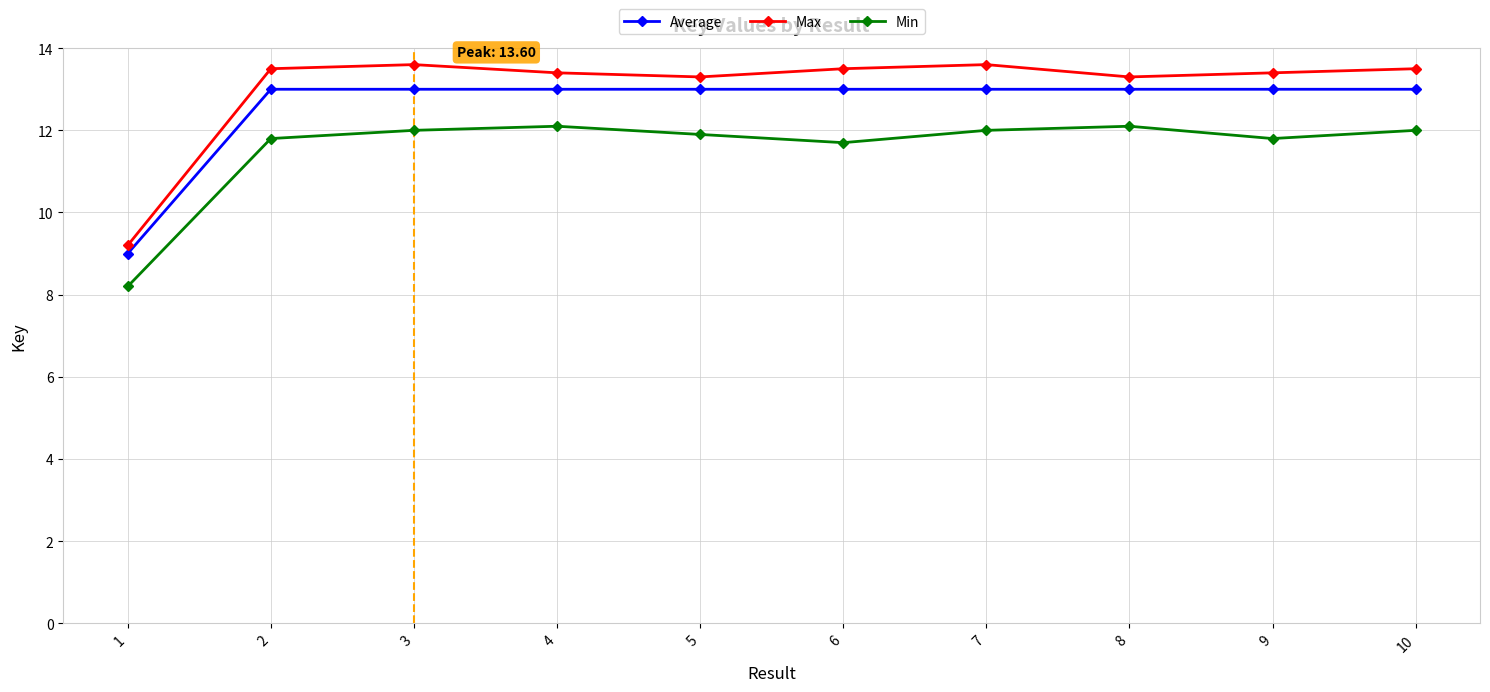

How many data points in Average are above 12?

9